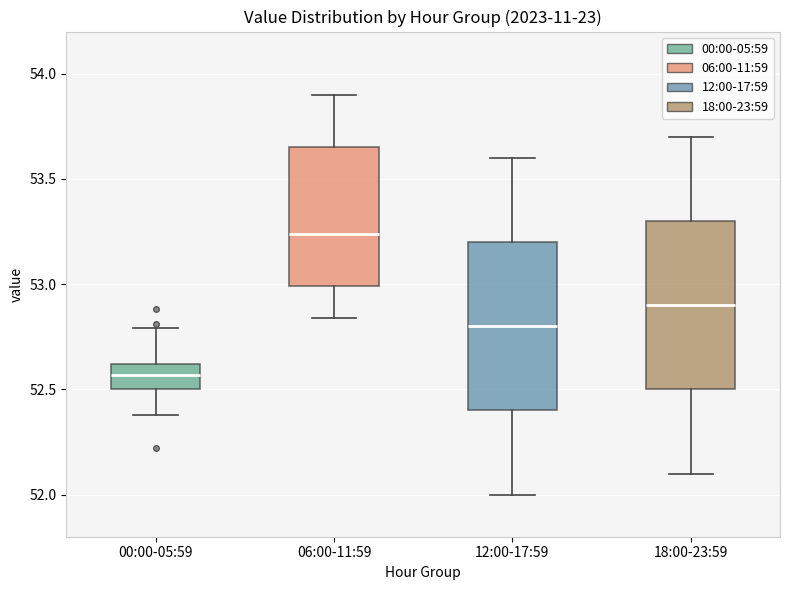

Where does the lower whisker of the box for 00:00-05:59 end on the y-axis? The values are not printed on the chart, so give them approximately, as read against the axis.

52.40